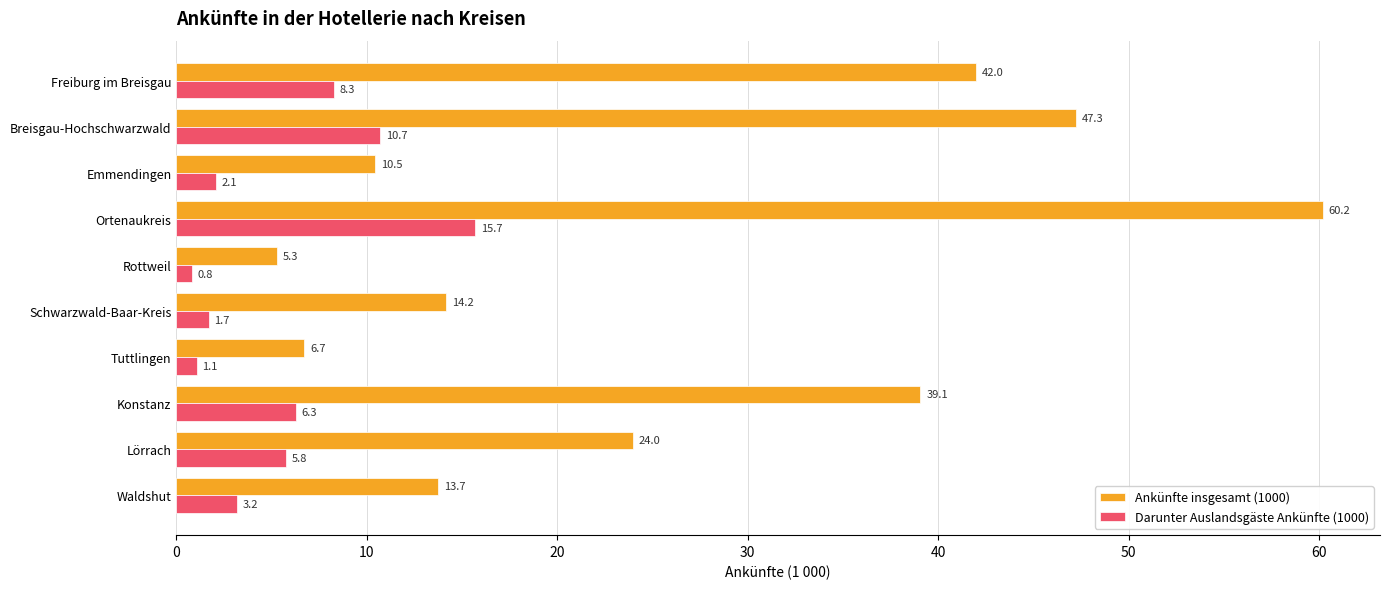

List the labels in order of Darunter Auslandsgäste Ankünfte (1000) value, largest first.

Ortenaukreis, Breisgau-Hochschwarzwald, Freiburg im Breisgau, Konstanz, Lörrach, Waldshut, Emmendingen, Schwarzwald-Baar-Kreis, Tuttlingen, Rottweil